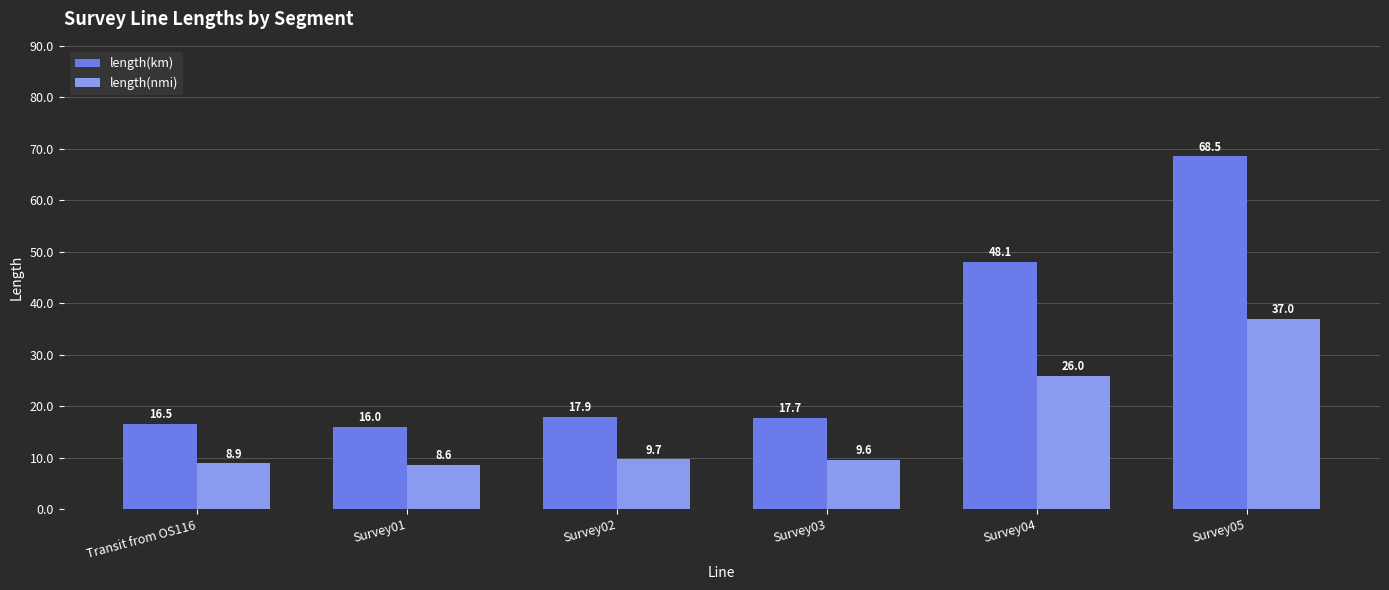

At Survey05, list the series in order from largest to smallest.

length(km), length(nmi)